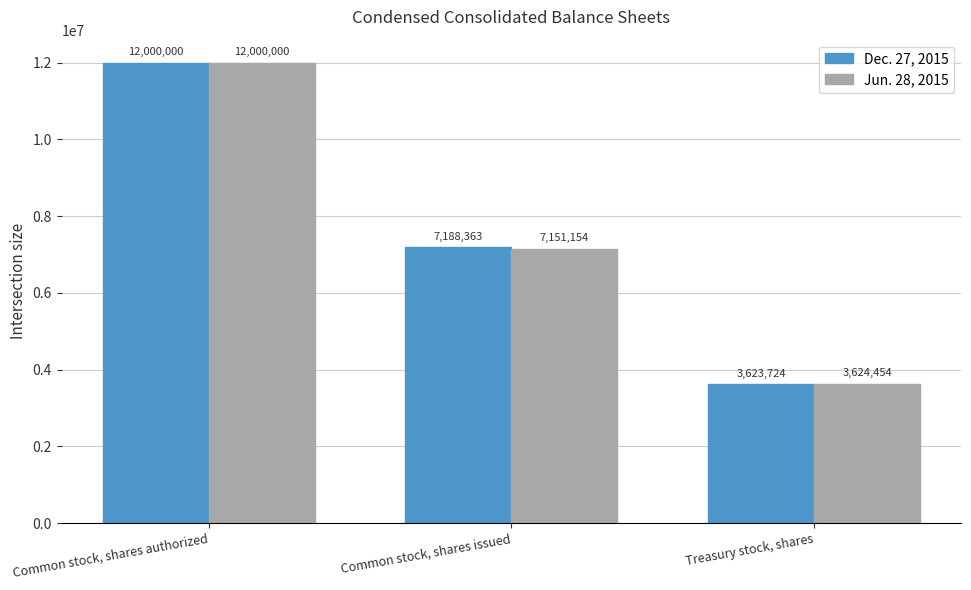

Rank the categories by Jun. 28, 2015 value from lowest to highest.

Treasury stock, shares, Common stock, shares issued, Common stock, shares authorized